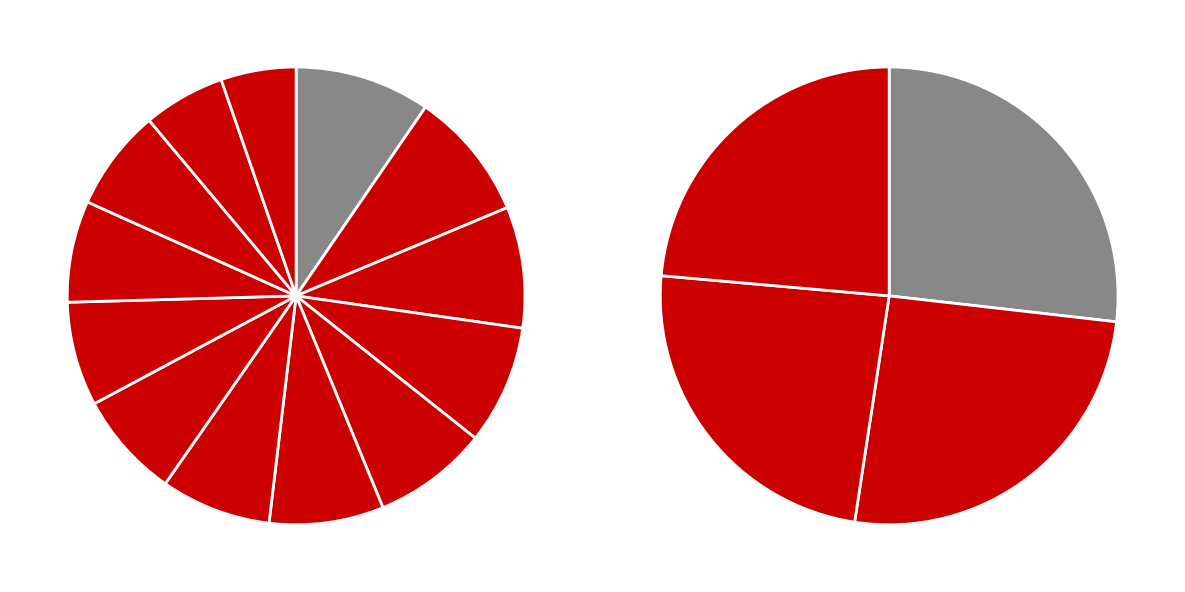

To the nearest percent, what portion does Berkeley represent?

8%